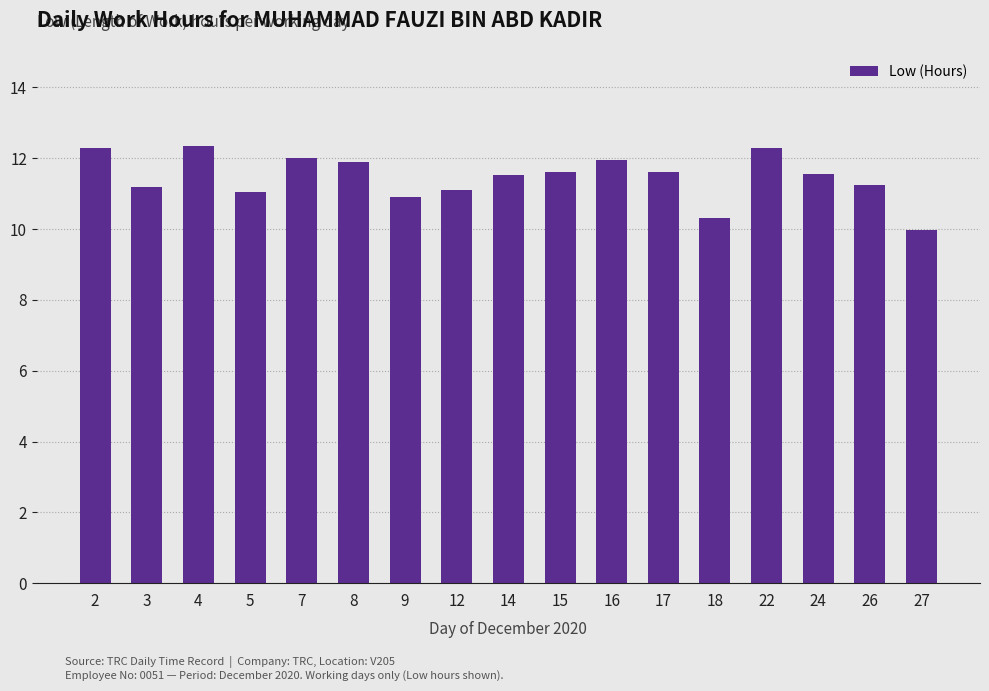

What is the smallest value displayed?

10.0